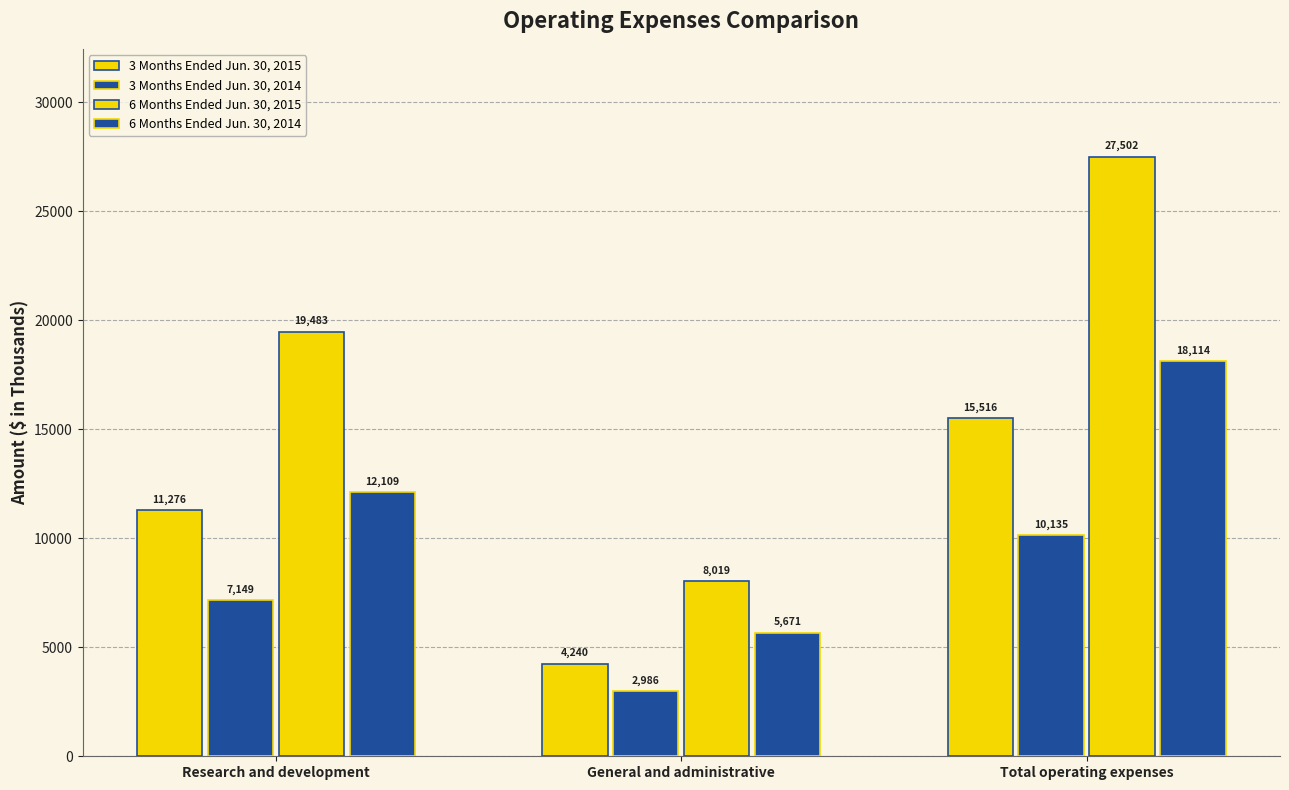

The 6 Months Ended Jun. 30, 2014 series shows 25638 at Total operating expenses. True or false?

False